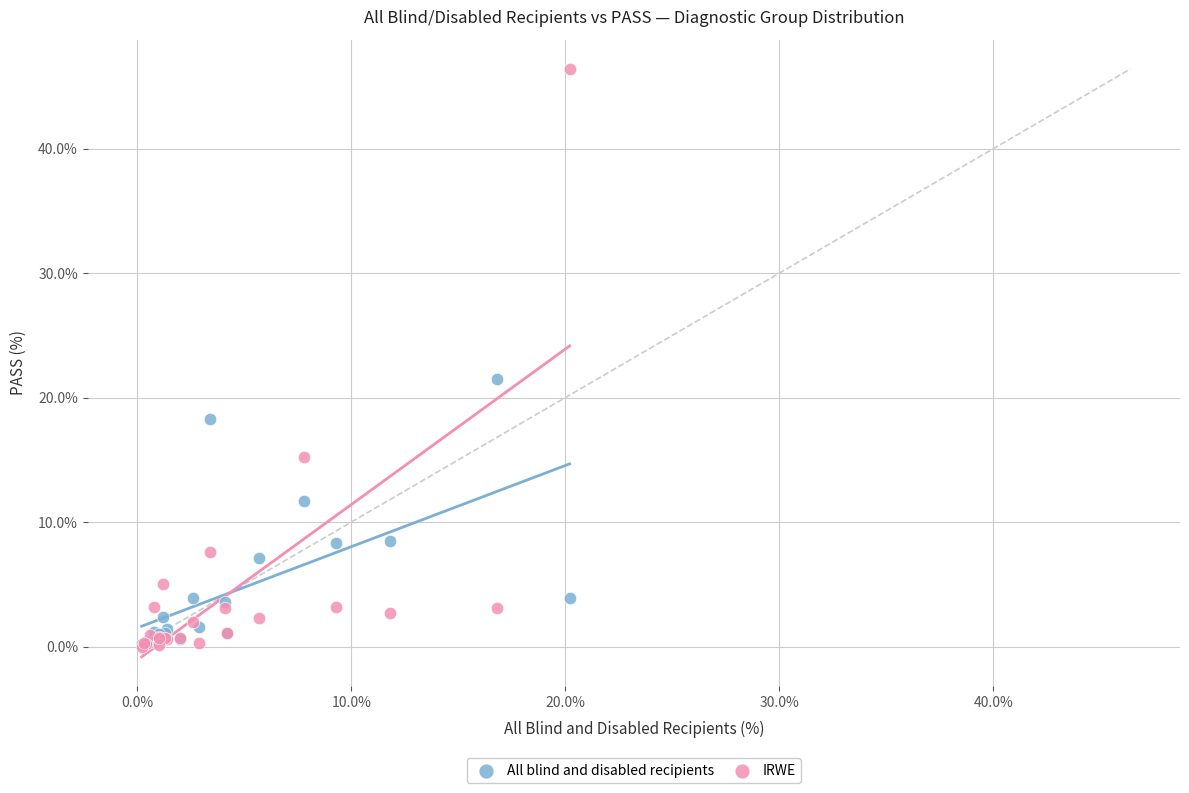

What are all the series names shown in the legend?

All blind and disabled recipients, IRWE